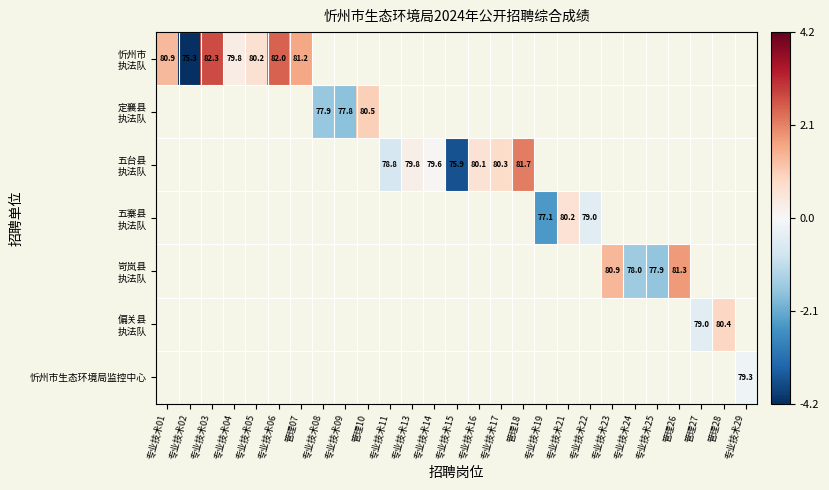

Rank the categories by 岢岚县 执法队 value from lowest to highest.

专业技术25, 专业技术24, 专业技术01, 专业技术02, 专业技术03, 专业技术04, 专业技术05, 专业技术06, 管理07, 专业技术08, 专业技术09, 管理10, 专业技术11, 专业技术13, 专业技术14, 专业技术15, 专业技术16, 专业技术17, 管理18, 专业技术19, 专业技术21, 专业技术22, 专业技术23, 管理26, 管理27, 管理28, 专业技术29